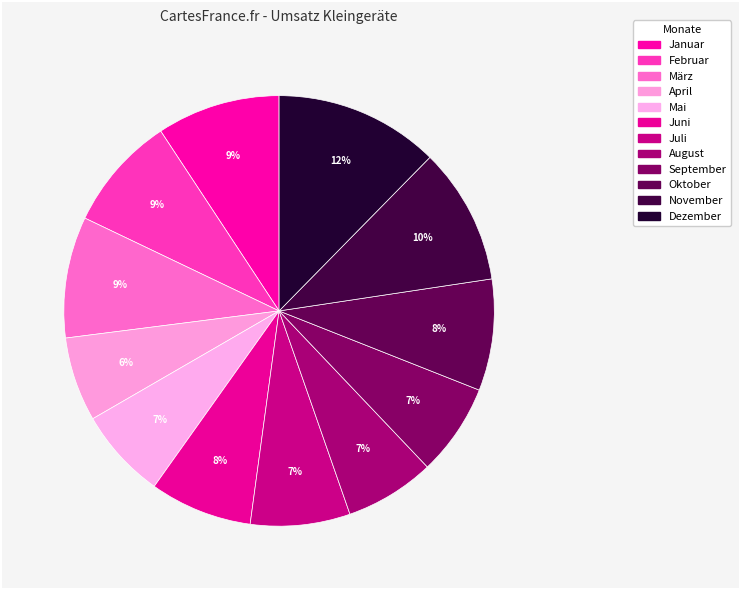

Count the number of slices in the pie.

12